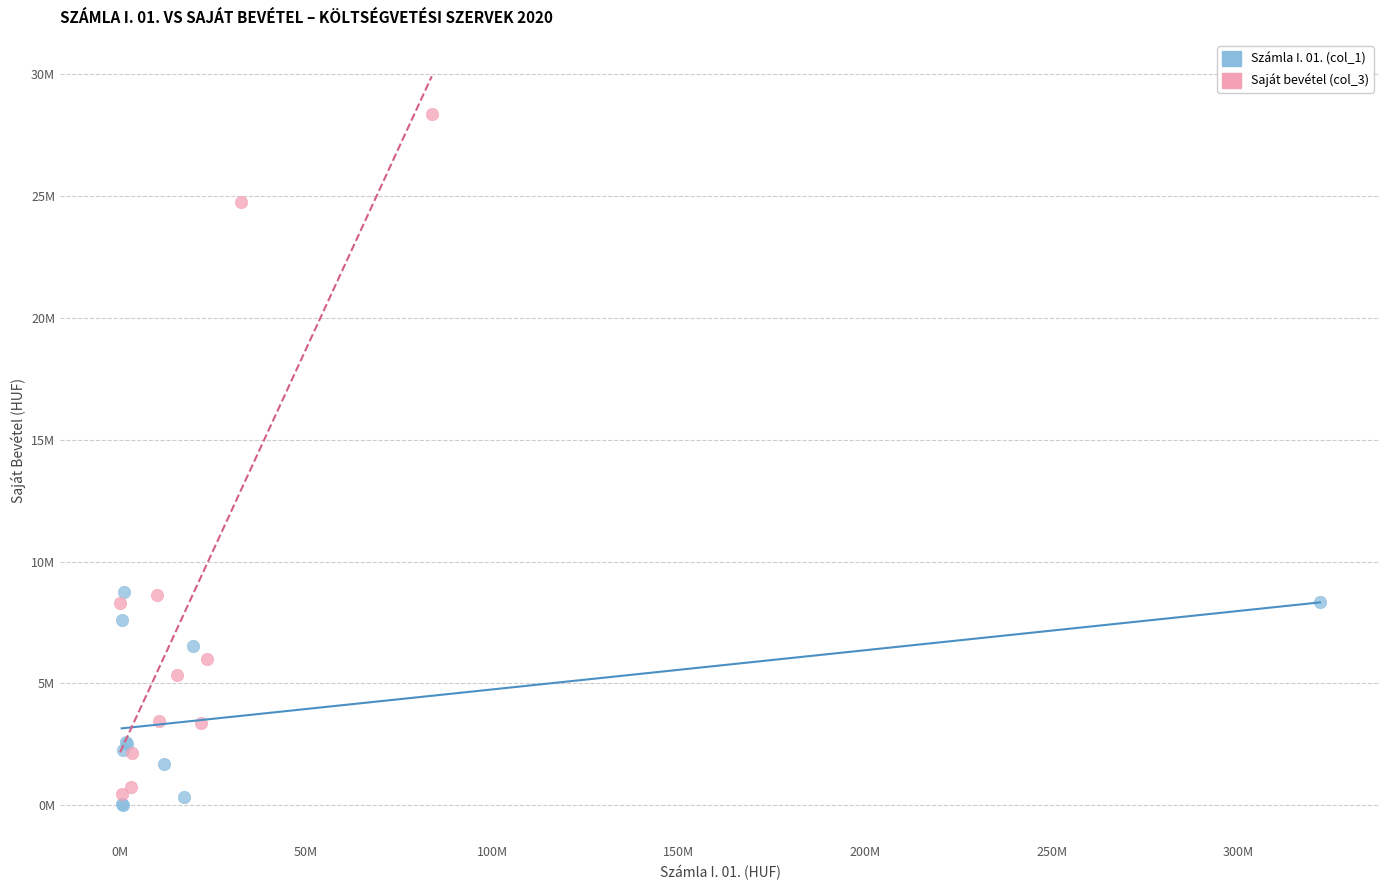

Which series reaches the minimum Y coordinate?

Számla I. 01. (col_1)